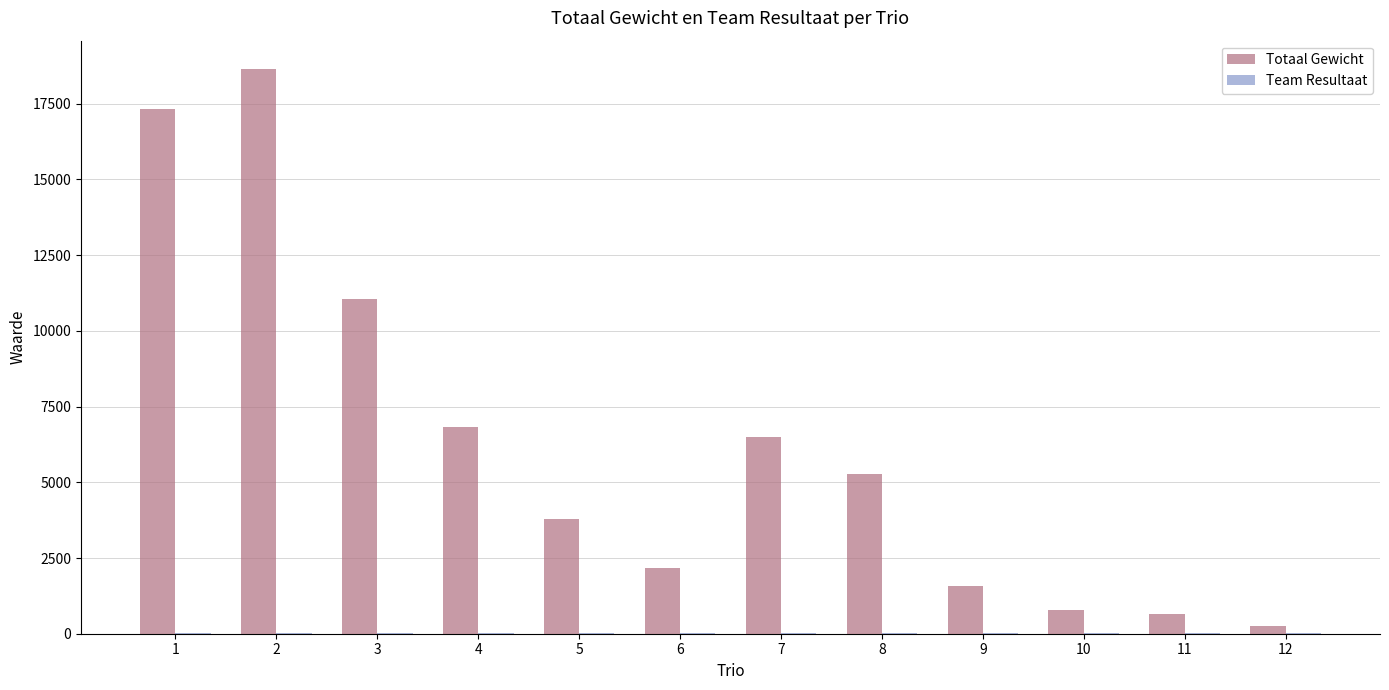

What is the greatest value displayed?

18652